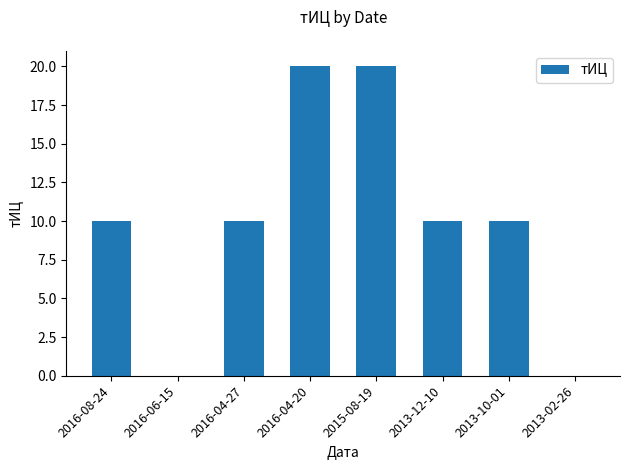

What is the change in value from 2016-08-24 to 2016-04-20?

+10